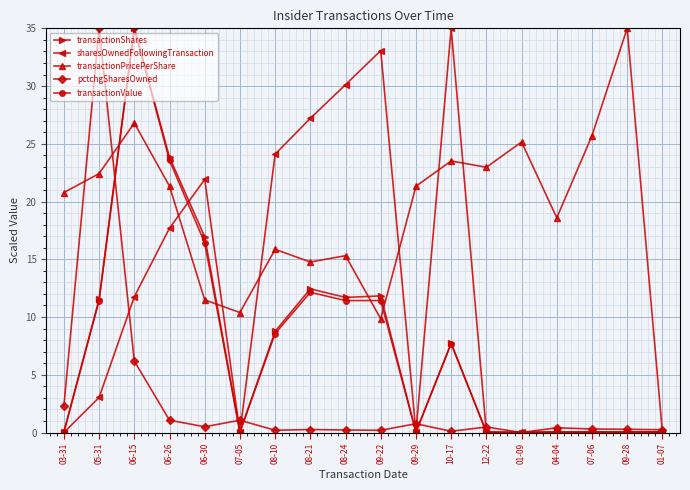

What is the total value across all series at 06-26?

87.5